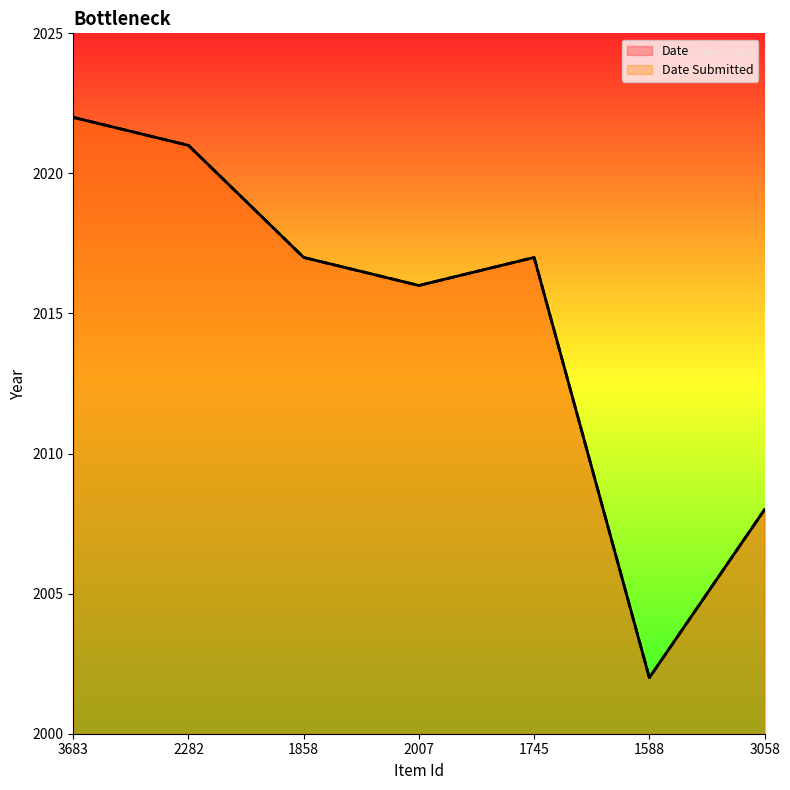

What is the difference between the maximum and minimum values in the Date Submitted series?

20